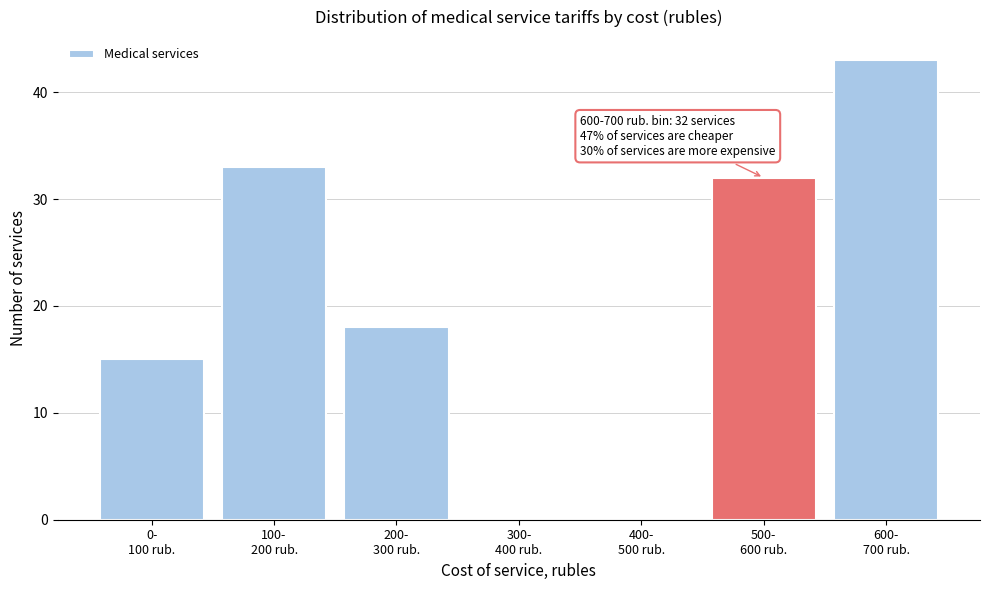

What is the greatest value displayed?

43